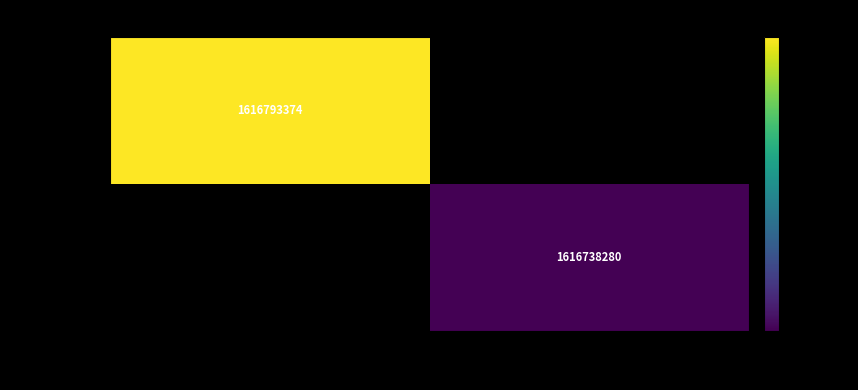

Is it true that e1409a5c… equals 2206989744.2 at -1?

False